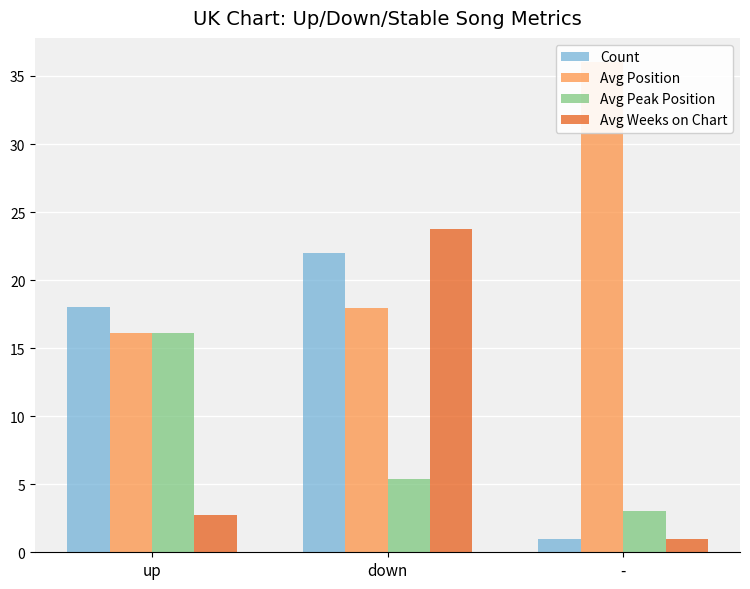

Which has a higher value, up or -?

up